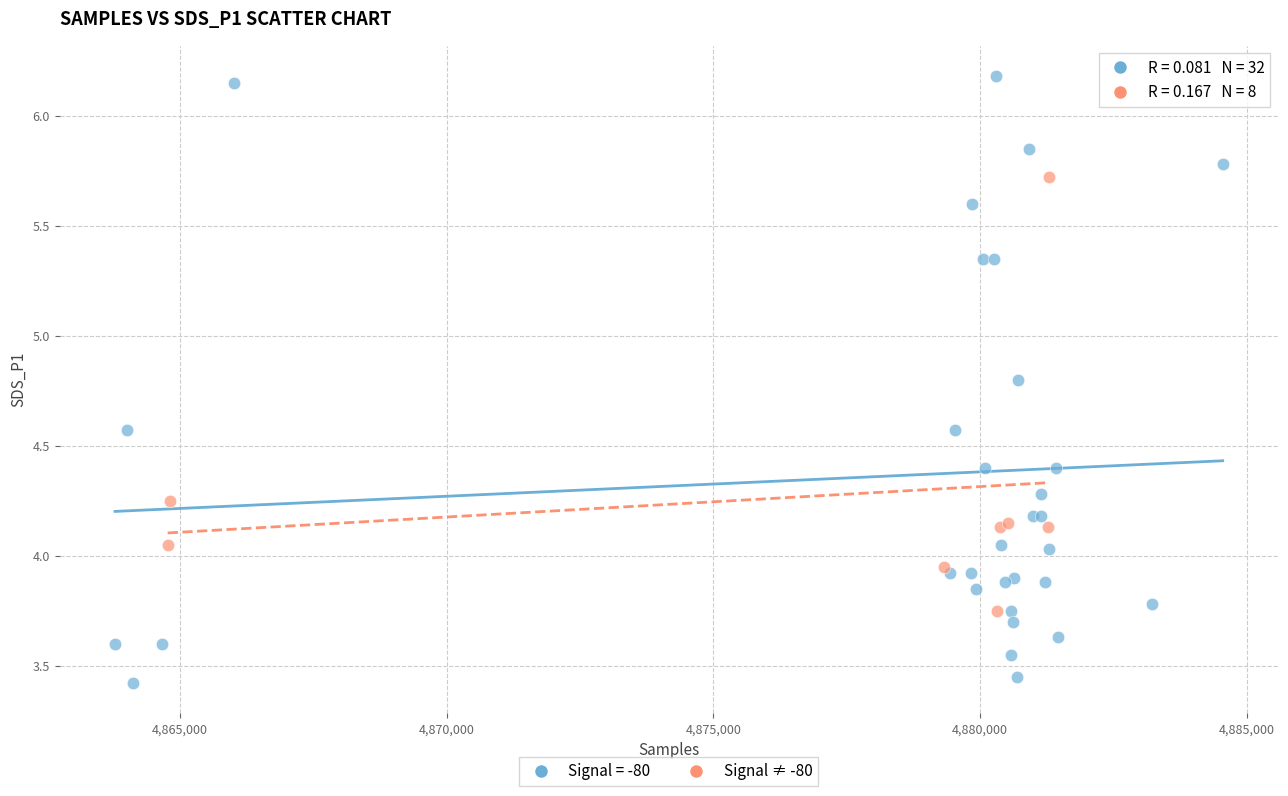

Which series contains the lowest Y value?

Signal = -80